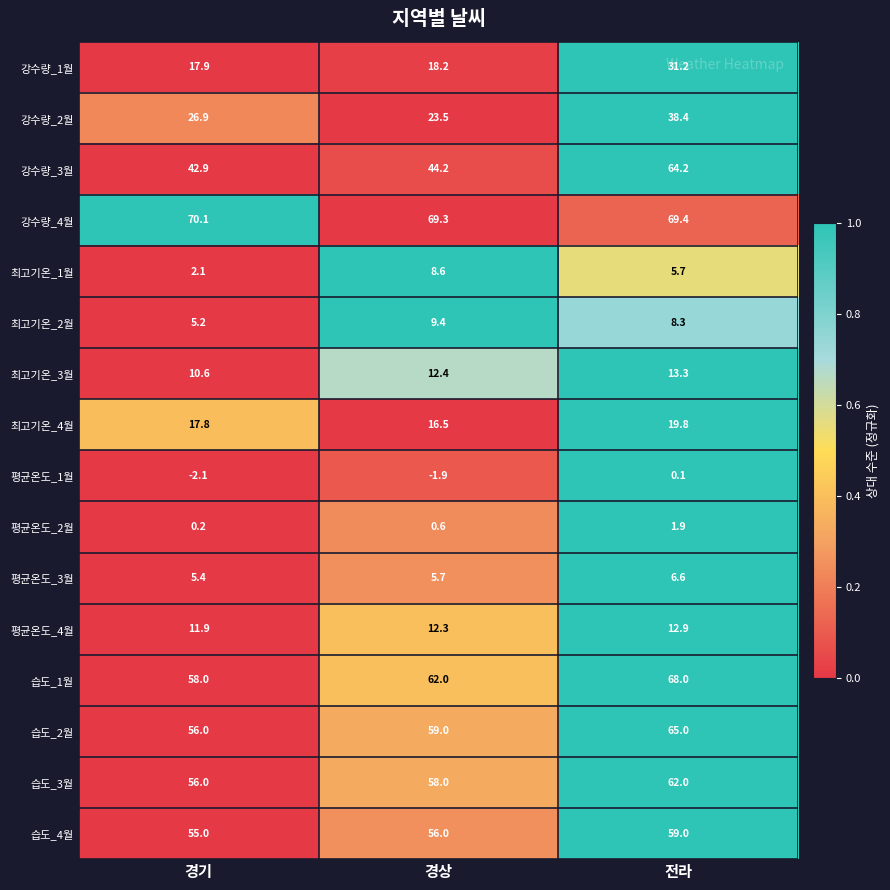

Which series has the largest total across all categories?

강수량_4월